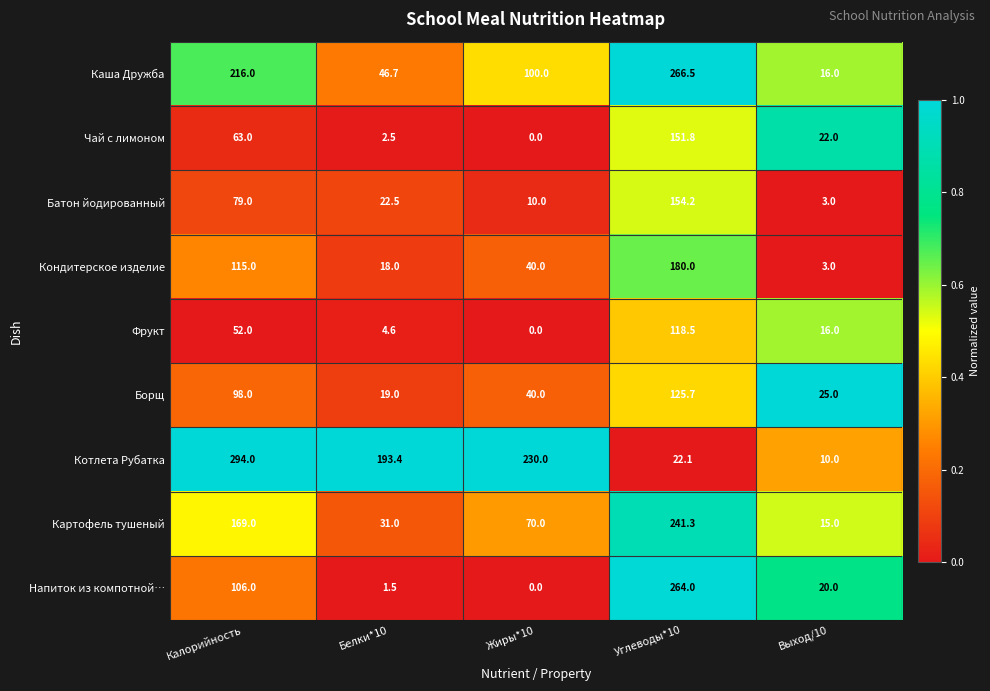

The value of Борщ at Углеводы*10 is 164.5. True or false?

False